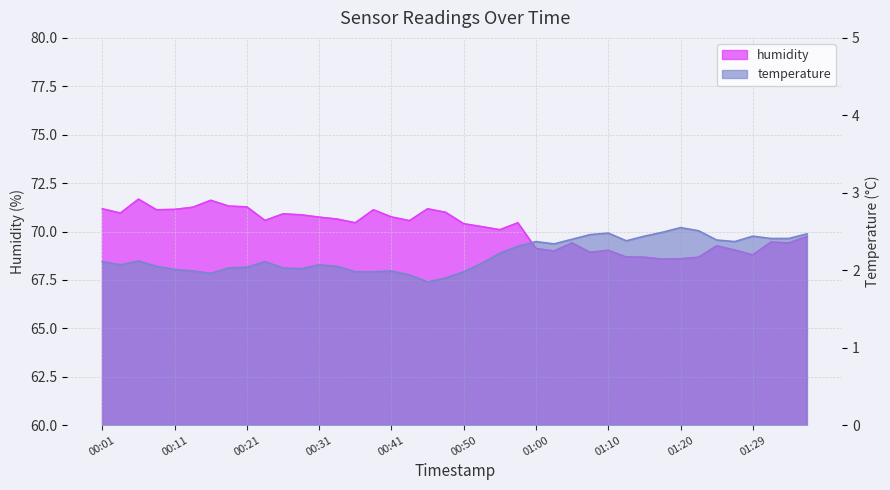

Reading left to right, what are all the values shown in this chart?

temperature: 2.1	2.1	2.1	2.0	2.0	2.0	2.0	2.0	2.0	2.1	2.0	2.0	2.1	2.0	2.0	2.0	2.0	1.9	1.9	1.9	2.0	2.1	2.2	2.3	2.4	2.3	2.4	2.5	2.5	2.4	2.4	2.5	2.5	2.5	2.4	2.4	2.4	2.4	2.4	2.5
humidity: 71.2	71.0	71.7	71.1	71.1	71.2	71.6	71.3	71.3	70.6	70.9	70.9	70.7	70.6	70.5	71.1	70.8	70.6	71.2	71.0	70.4	70.2	70.1	70.5	69.1	69.0	69.4	68.9	69.0	68.7	68.7	68.6	68.6	68.7	69.3	69.0	68.8	69.5	69.4	69.7